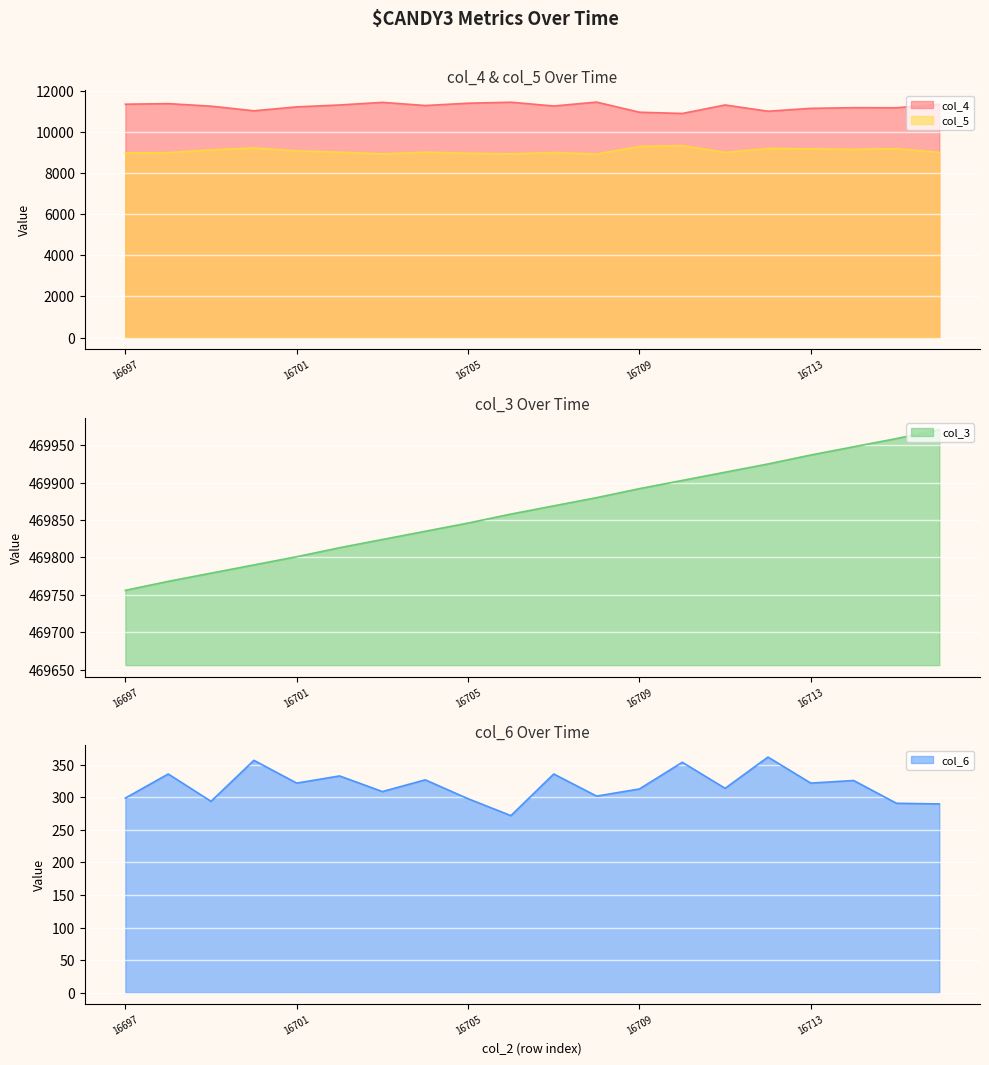

At which category does the chart reach its minimum across all series?

16706